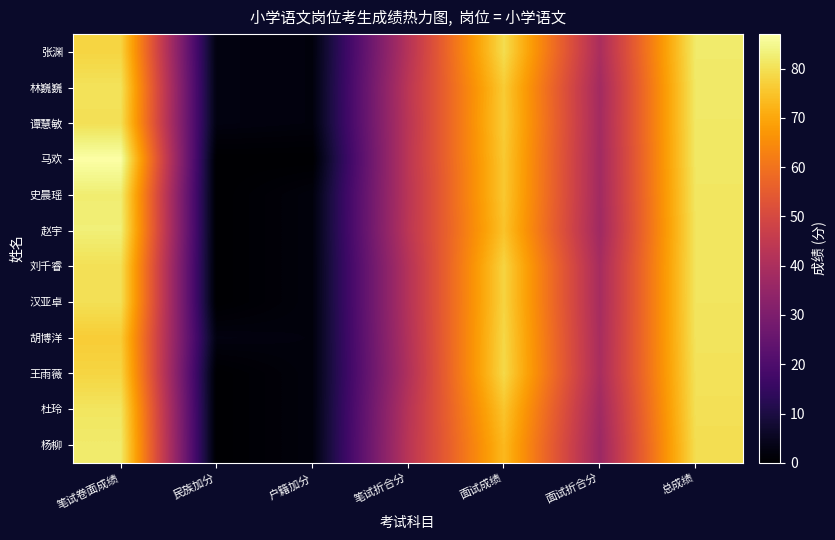

What is the greatest value displayed?

87.0